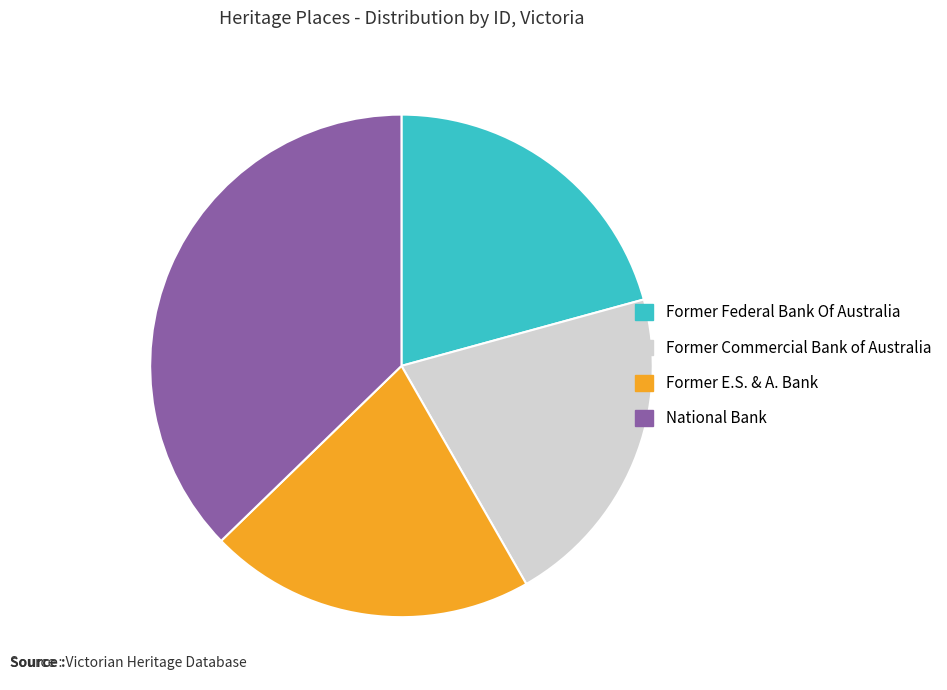

Which slice is the largest?

National Bank